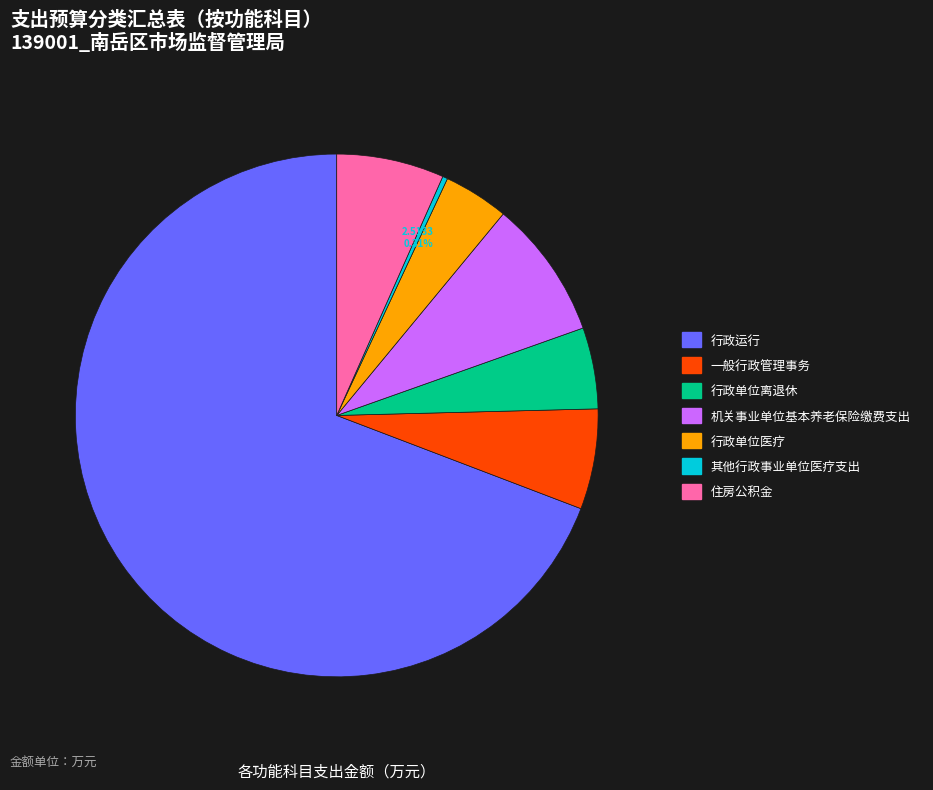

Which category has the smallest portion of the pie?

其他行政事业单位医疗支出